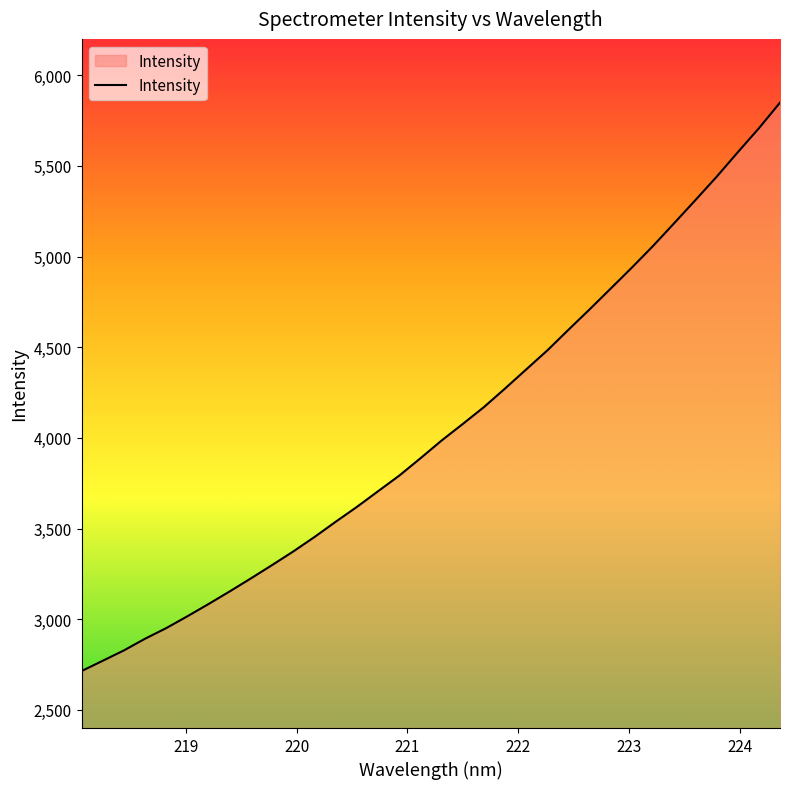

What is the minimum value shown in the chart?

2714.1